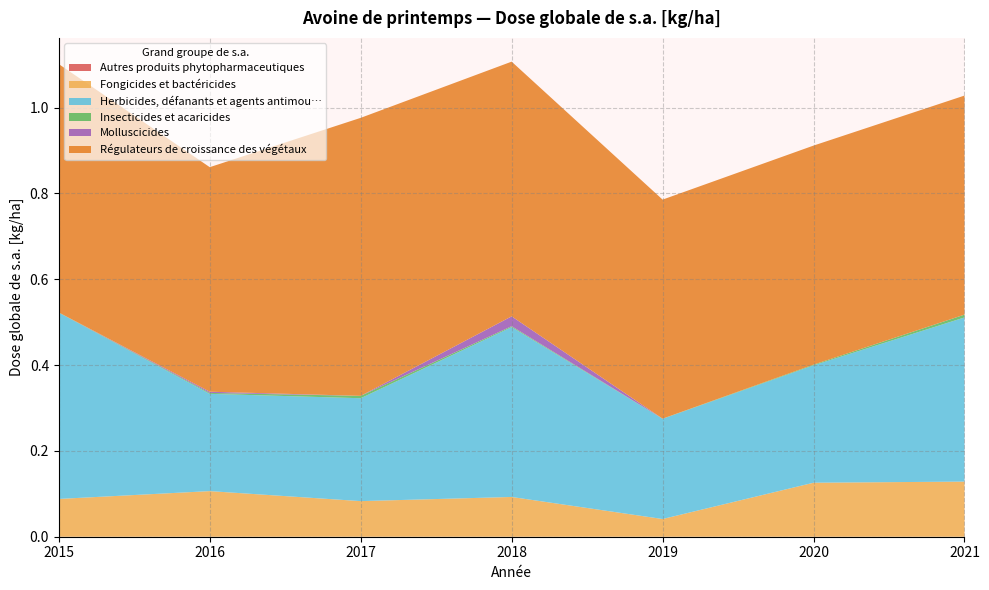

Reading left to right, list all the values displayed in this chart.

Autres produits phytopharmaceutiques: 0.0	0.0	0.0	0.0	0.0	0.0	0.0
Fongicides et bactéricides: 0.1	0.1	0.1	0.1	0.0	0.1	0.1
Herbicides, défanants et agents antimou…: 0.4	0.2	0.2	0.4	0.2	0.3	0.4
Insecticides et acaricides: 0.0	0.0	0.0	0.0	0.0	0.0	0.0
Molluscicides: 0.0	0.0	0.0	0.0	0.0	0.0	0.0
Régulateurs de croissance des végétaux: 0.6	0.5	0.6	0.6	0.5	0.5	0.5